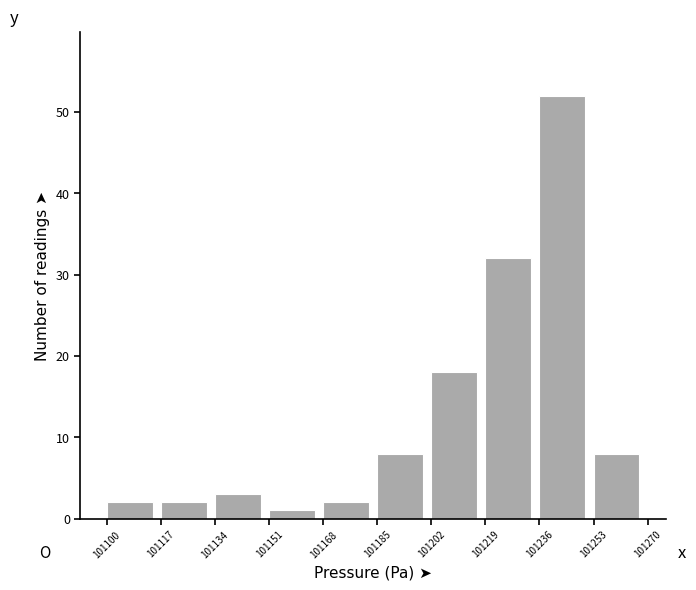

How tall is the bar that spans 101202 to 101219 on the x-axis? The values are not printed on the chart, so give them approximately, as read against the axis.

18